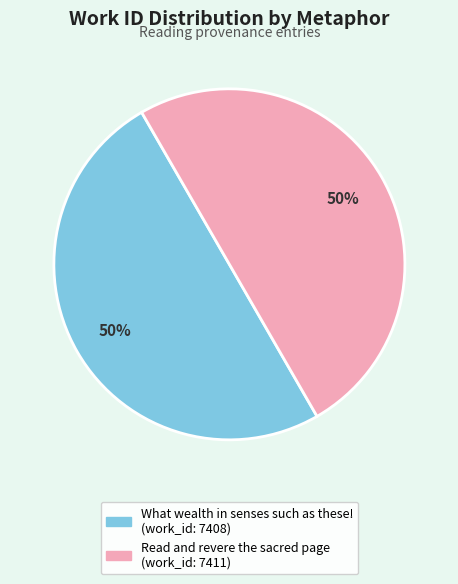

To the nearest percent, what percentage of the pie is Read and revere the sacred page?

50%